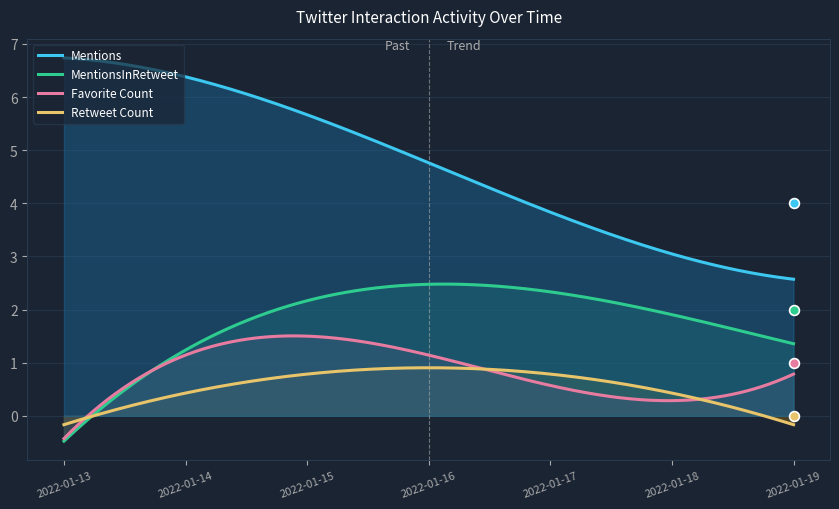

Which series has the largest total across all categories?

Mentions